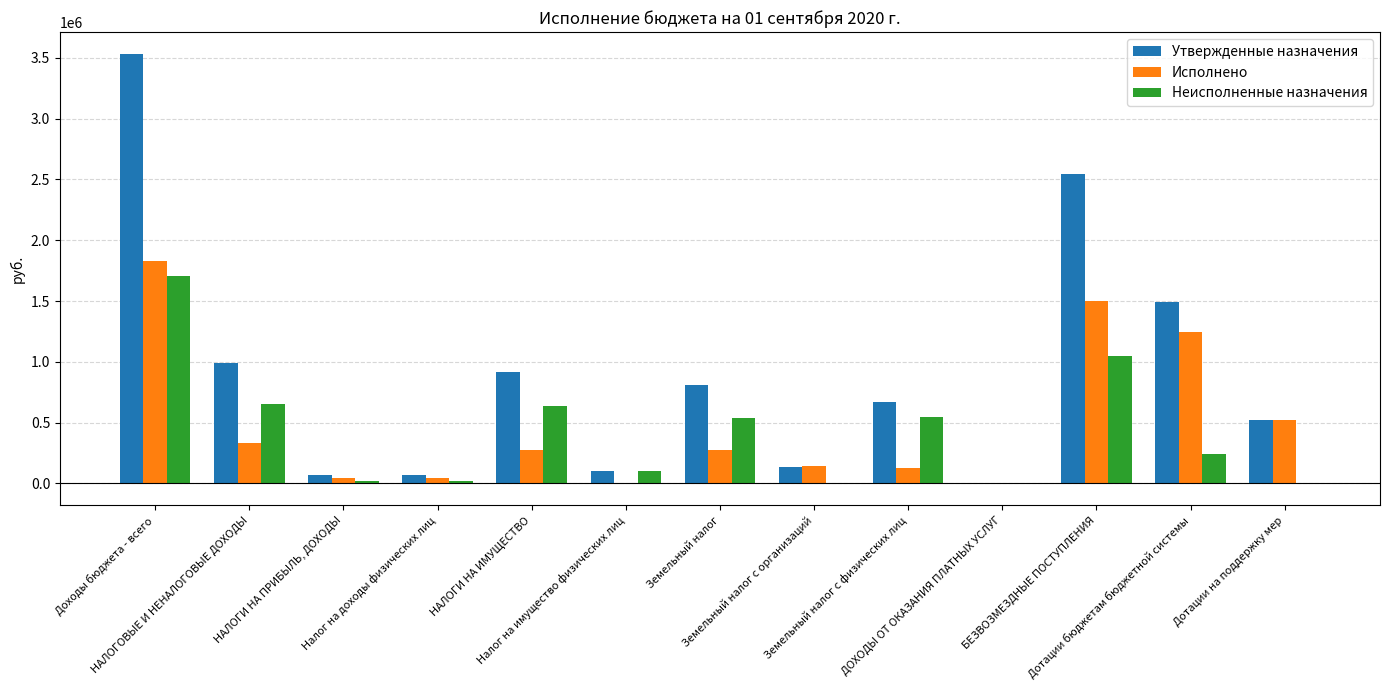

Does the chart contain stacked bars?

No